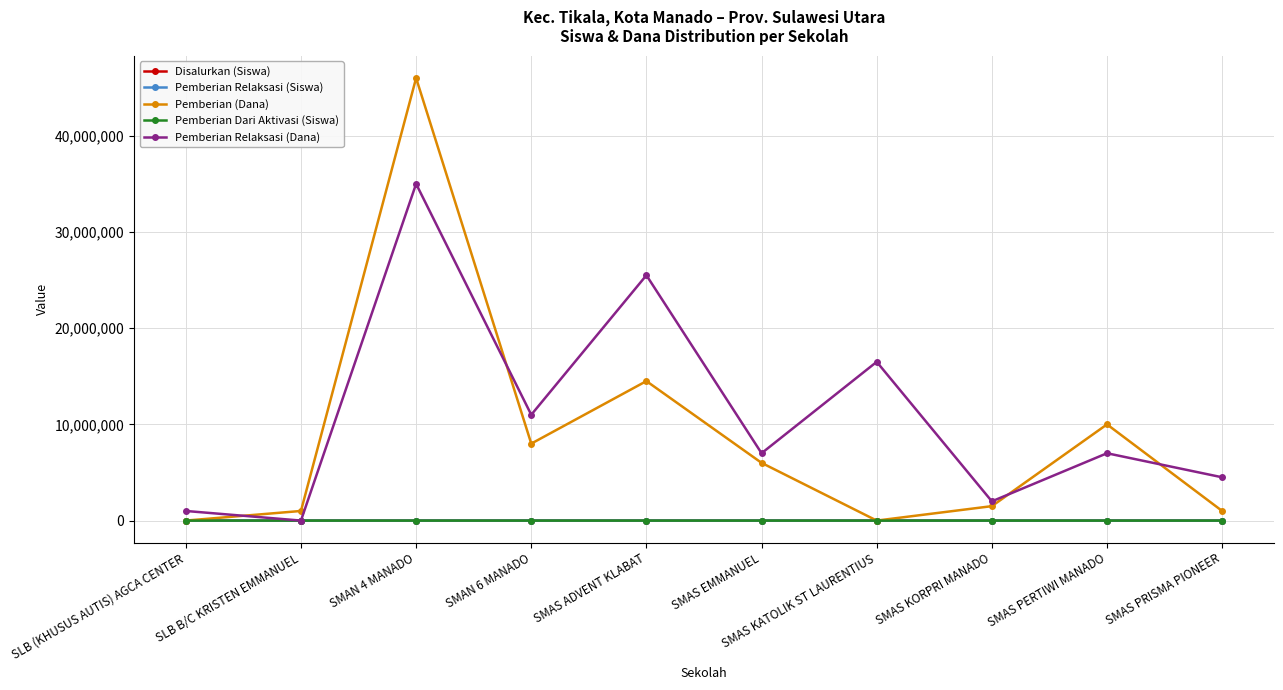

What is the highest value of the Pemberian Relaksasi (Siswa) series?

37